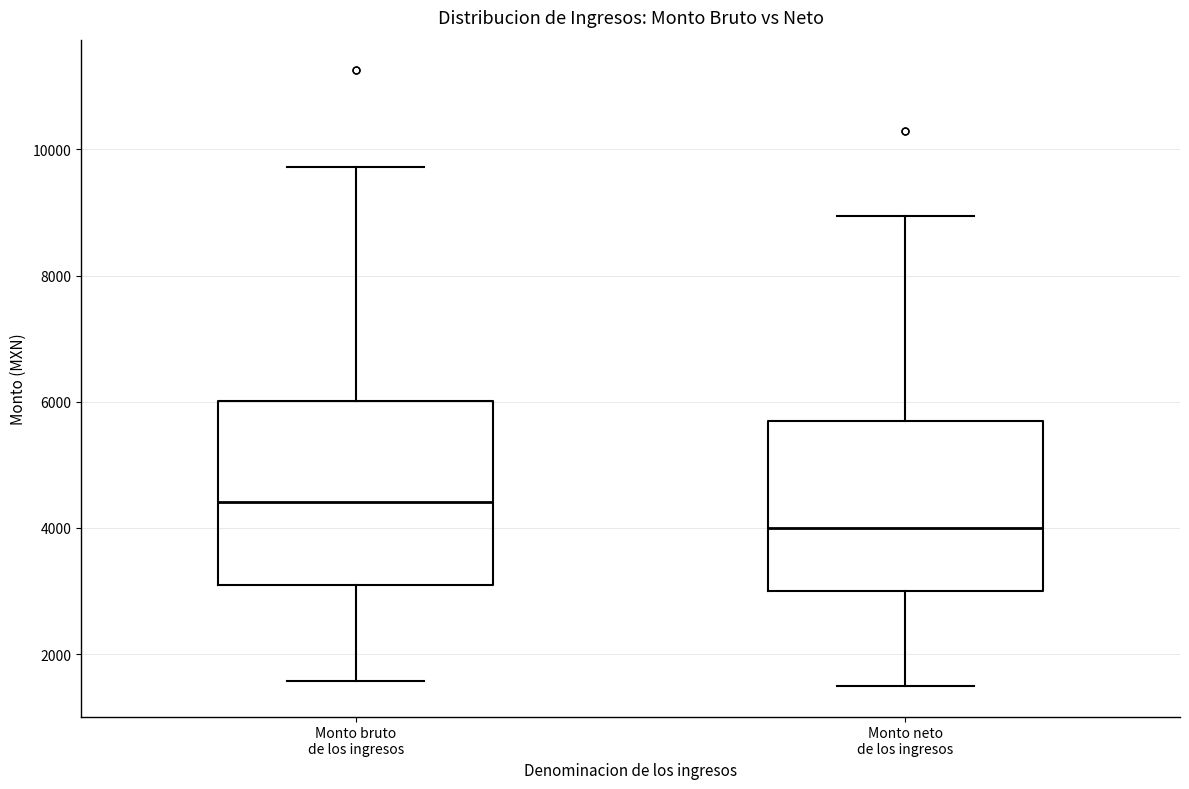

Reading left to right, read every box against the y-axis: the position of its median line, the range the box covers, and the ends of its whiskers. The values are not printed on the chart, so give them approximately, as read against the axis.

Monto bruto de los ingresos: median 4400, box 3000 to 6000, whiskers 1600 to 9800
Monto neto de los ingresos: median 4000, box 3000 to 5600, whiskers 1600 to 9000